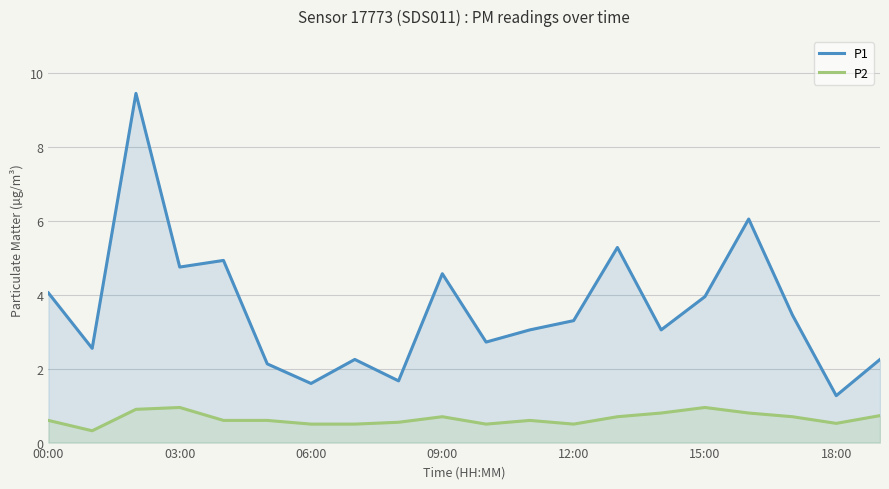

What is the lowest value of the P2 series?

0.3